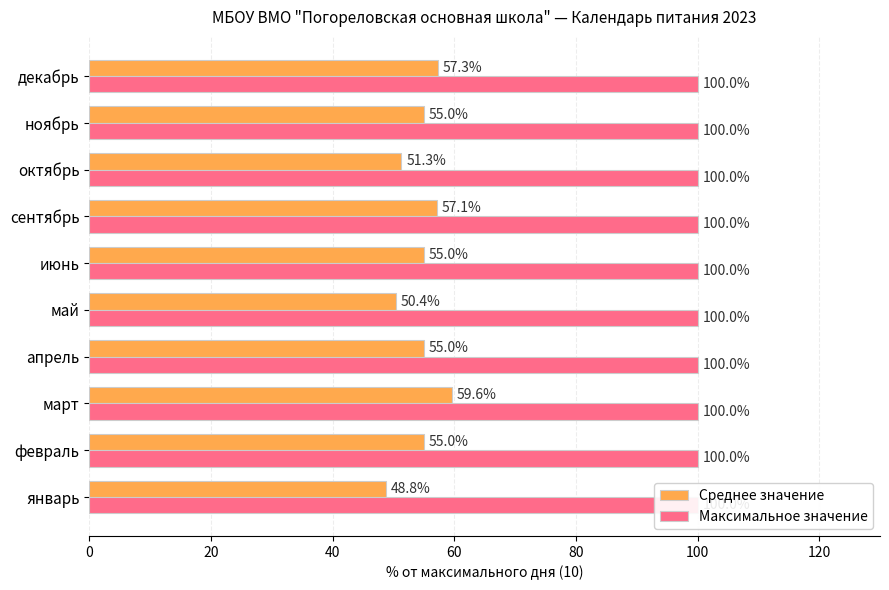

How many bars are there in total?

20